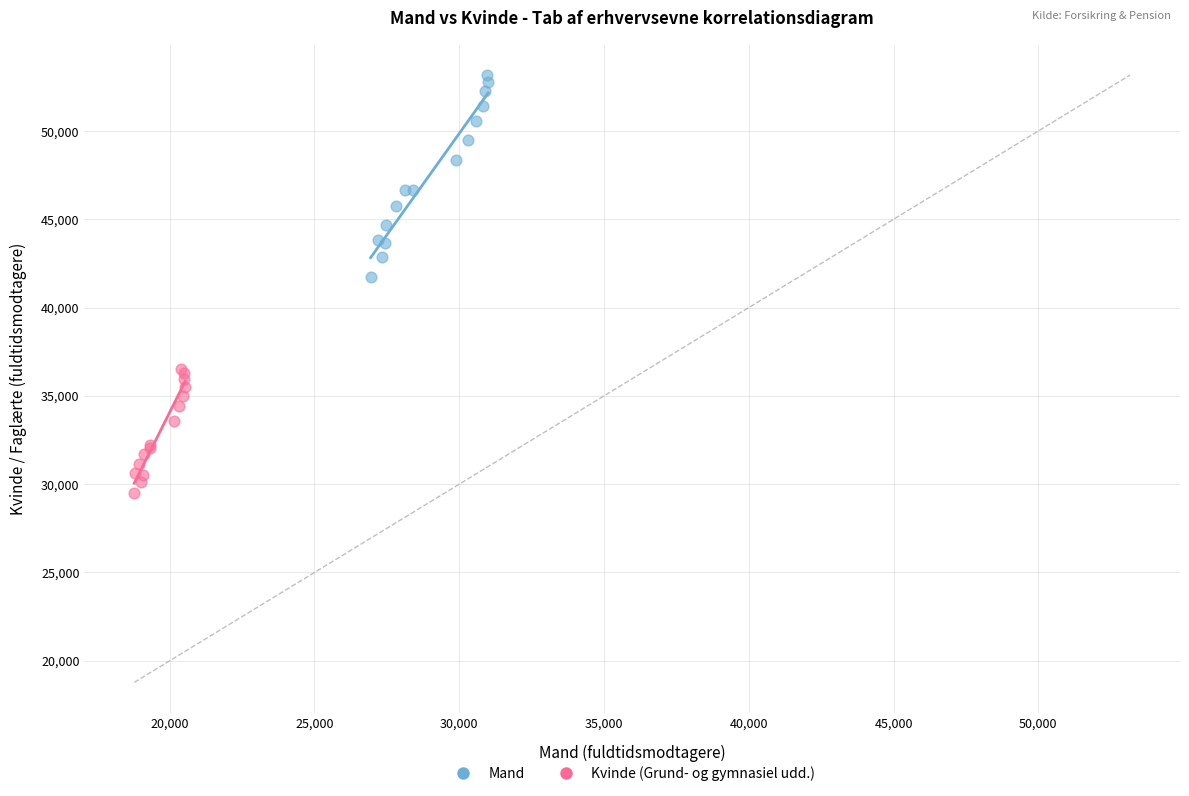

Which series contains the highest Y value?

Mand